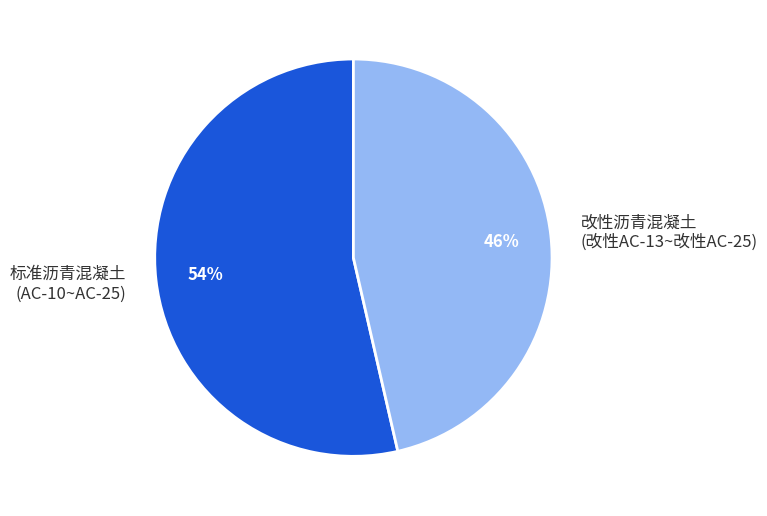

To the nearest percent, what is the combined percentage of 标准沥青混凝土 (AC-10~AC-25) and 改性沥青混凝土 (改性AC-13~改性AC-25)?

100%